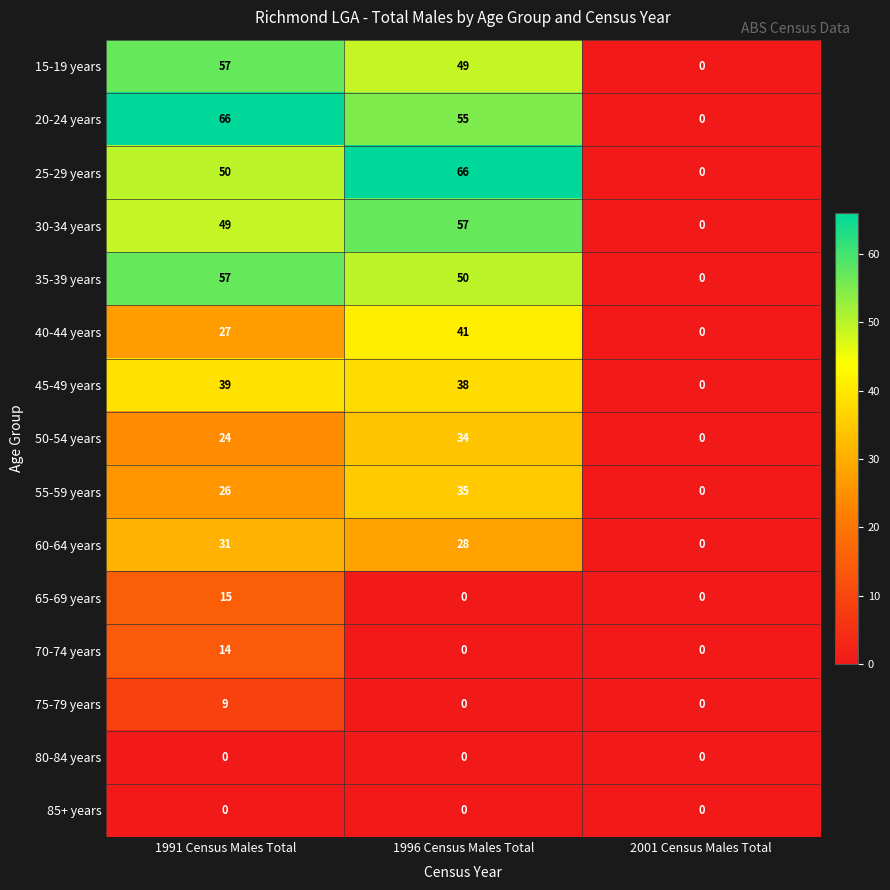

What is the sum of the 55-59 years values at 2001 Census Males Total and 1991 Census Males Total?

26